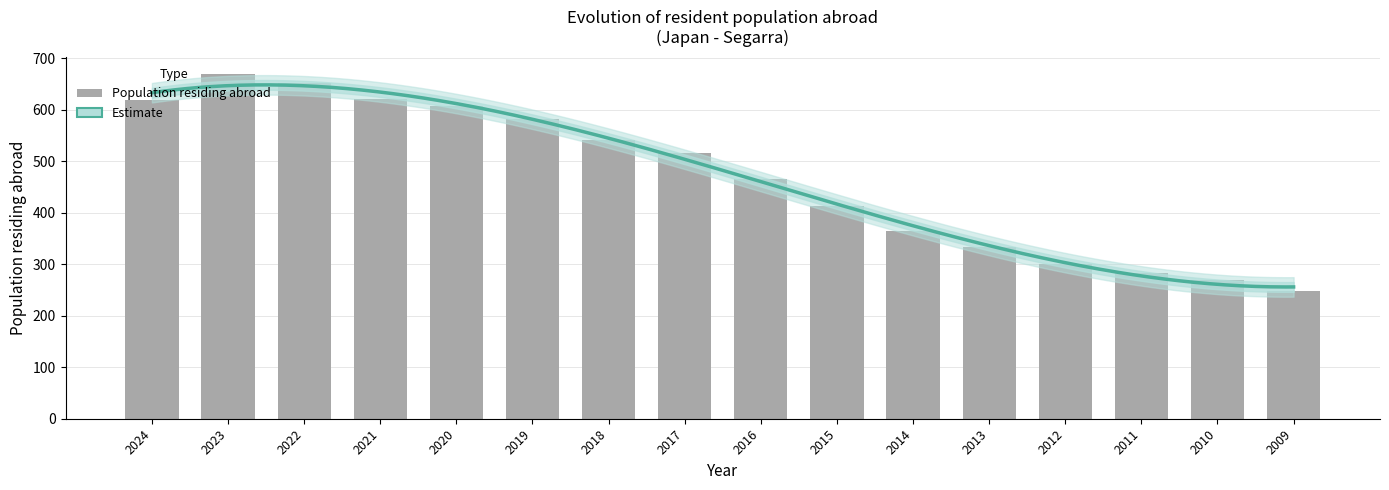

Count the number of categories in the chart.

16